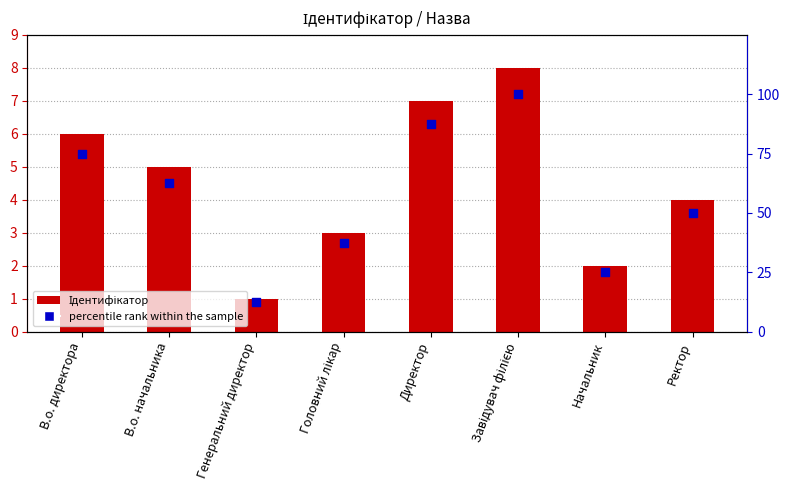

What are all the series names shown in the legend?

Ідентифікатор, percentile rank within the sample